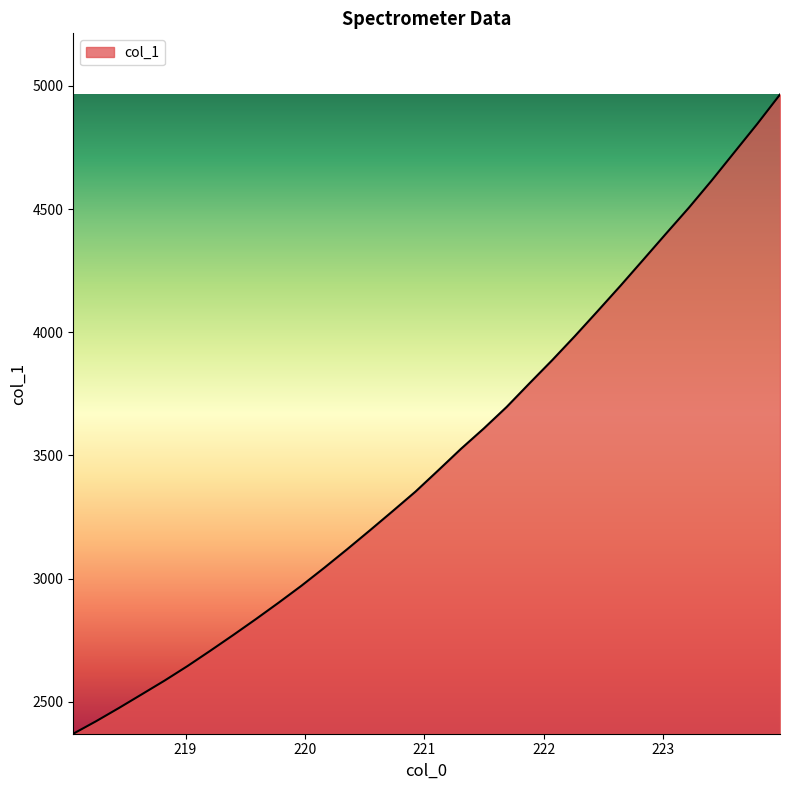

Is this an area chart (filled region under the line)?

Yes